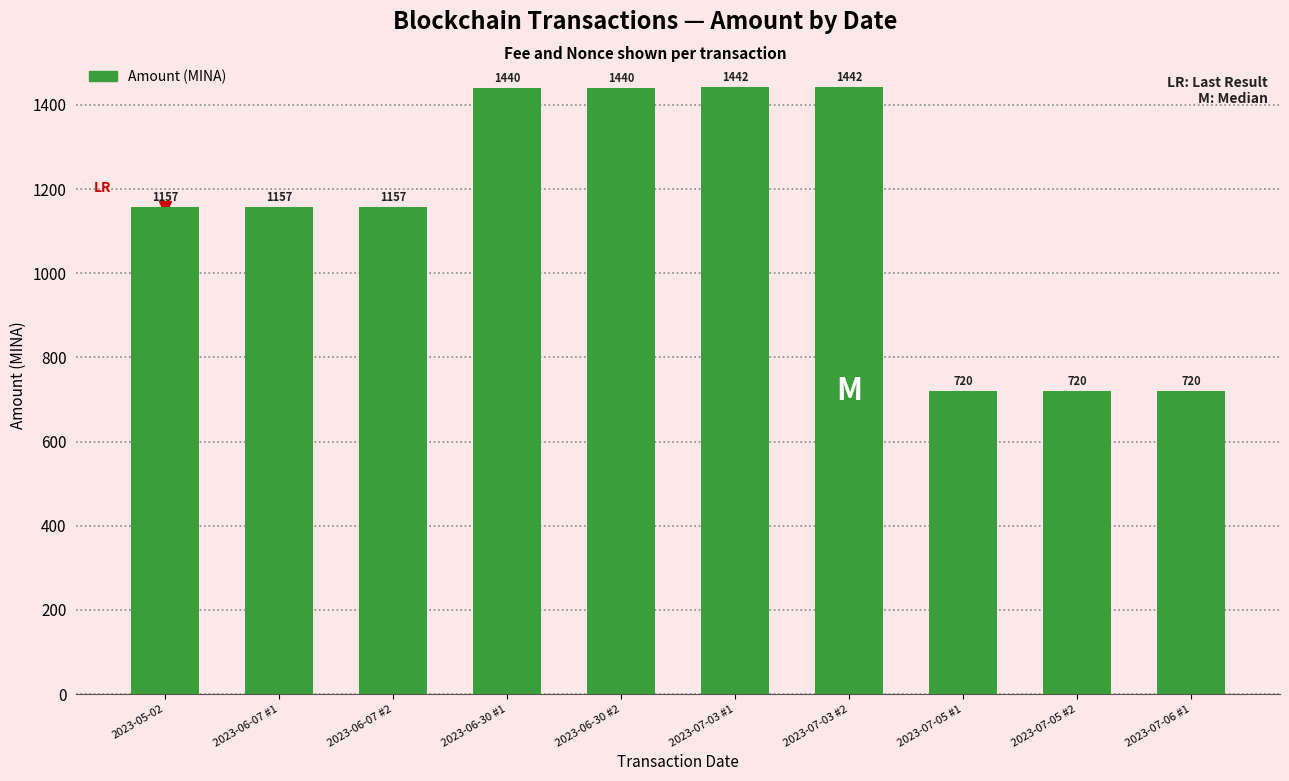

What is the average value?

1139.4